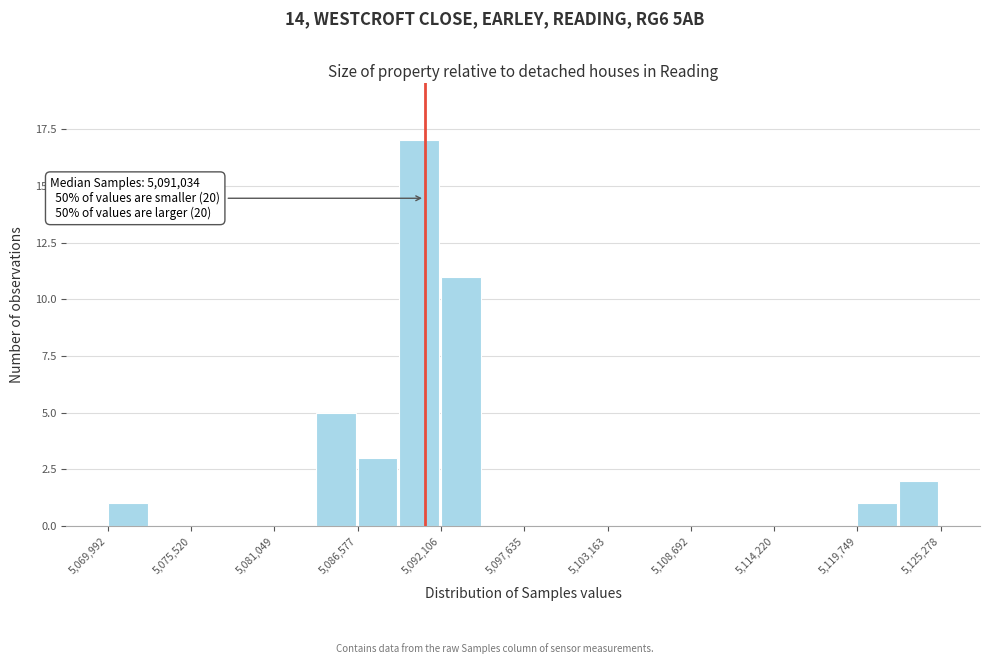

Around what value on the x-axis is the tallest bar? Give the approximate position of its centre, as read against the axis.

5091000